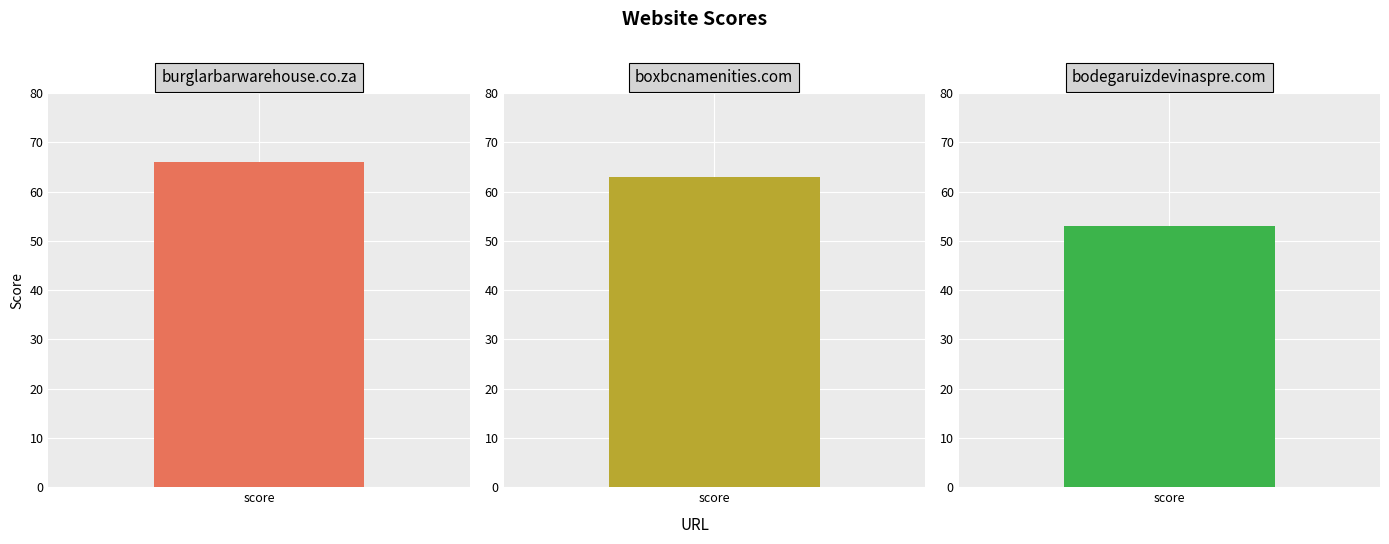

What is the ratio of the value at bodegaruizdevinaspre.com to the value at boxbcnamenities.com?

0.8